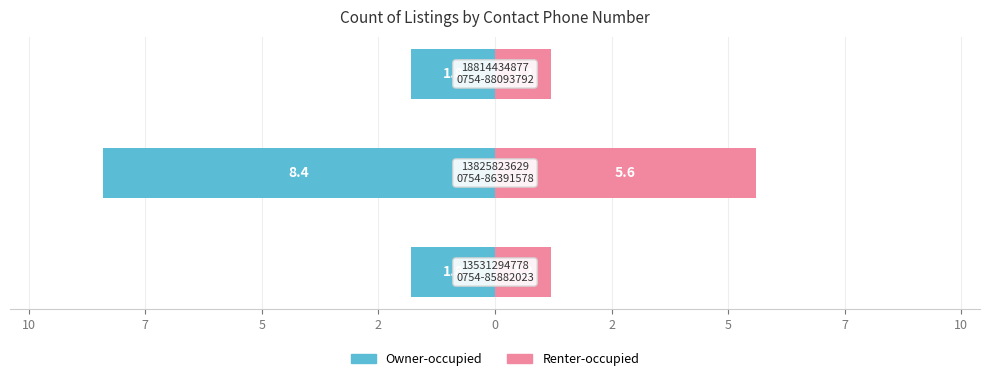

Reading left to right, what are all the values shown in this chart?

Owner-occupied: -1.8	-8.4	-1.8
Renter-occupied: 1.2	5.6	1.2